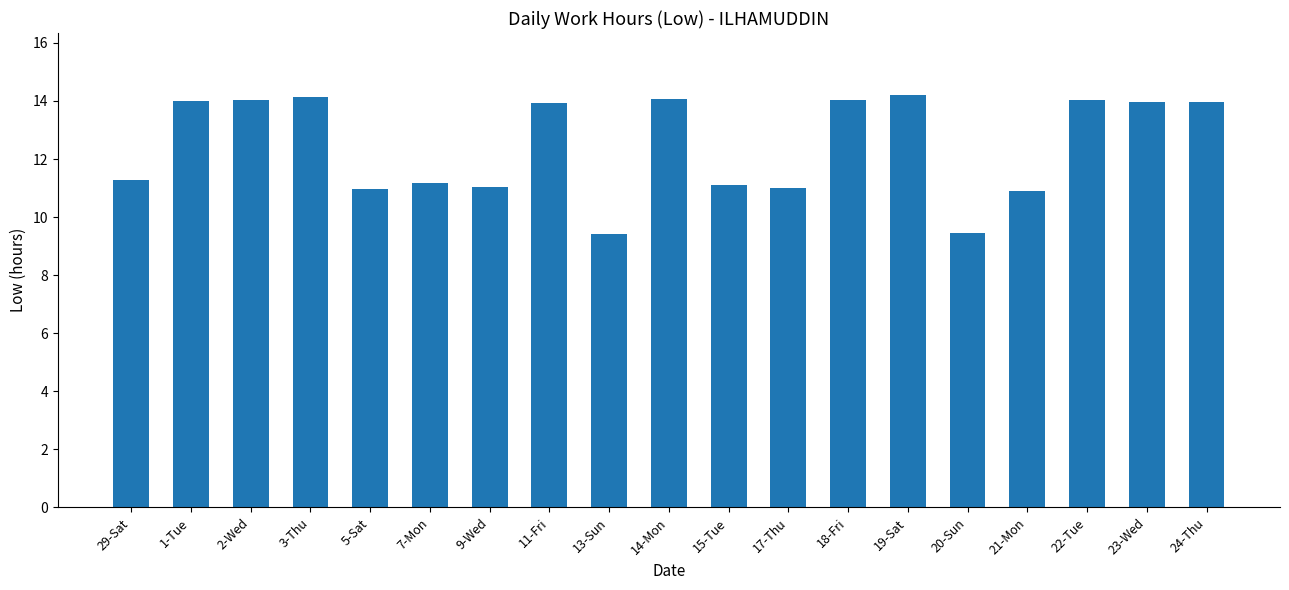

True or false: the data shows 6.9 at 18-Fri.

False